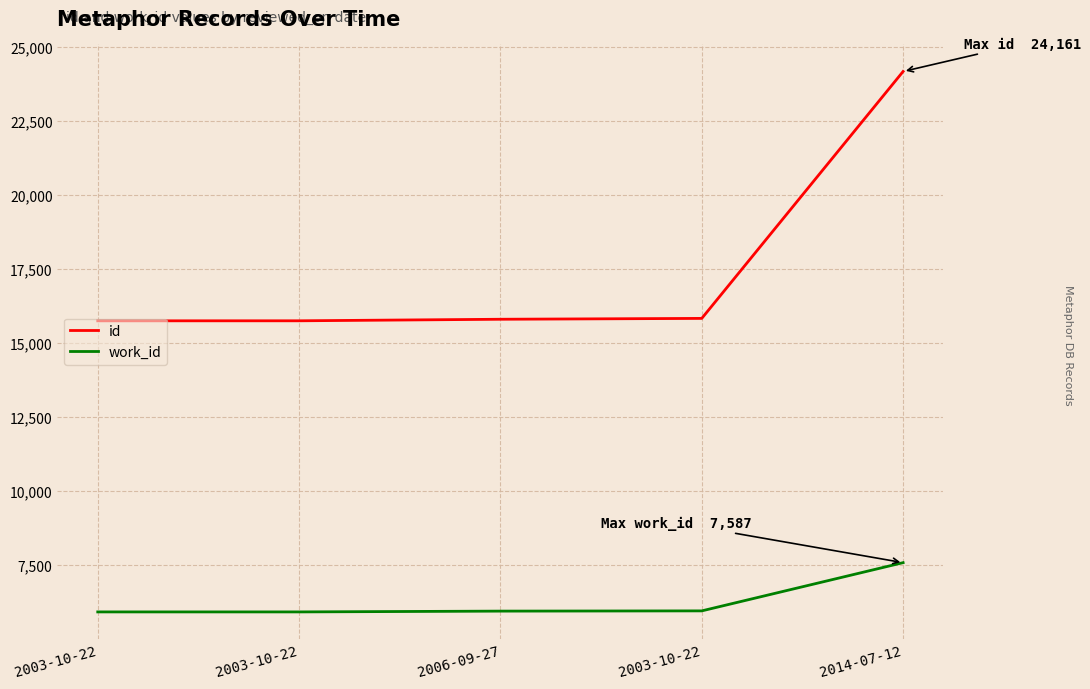

Is it true that work_id equals 10286 at 2006-09-27?

False